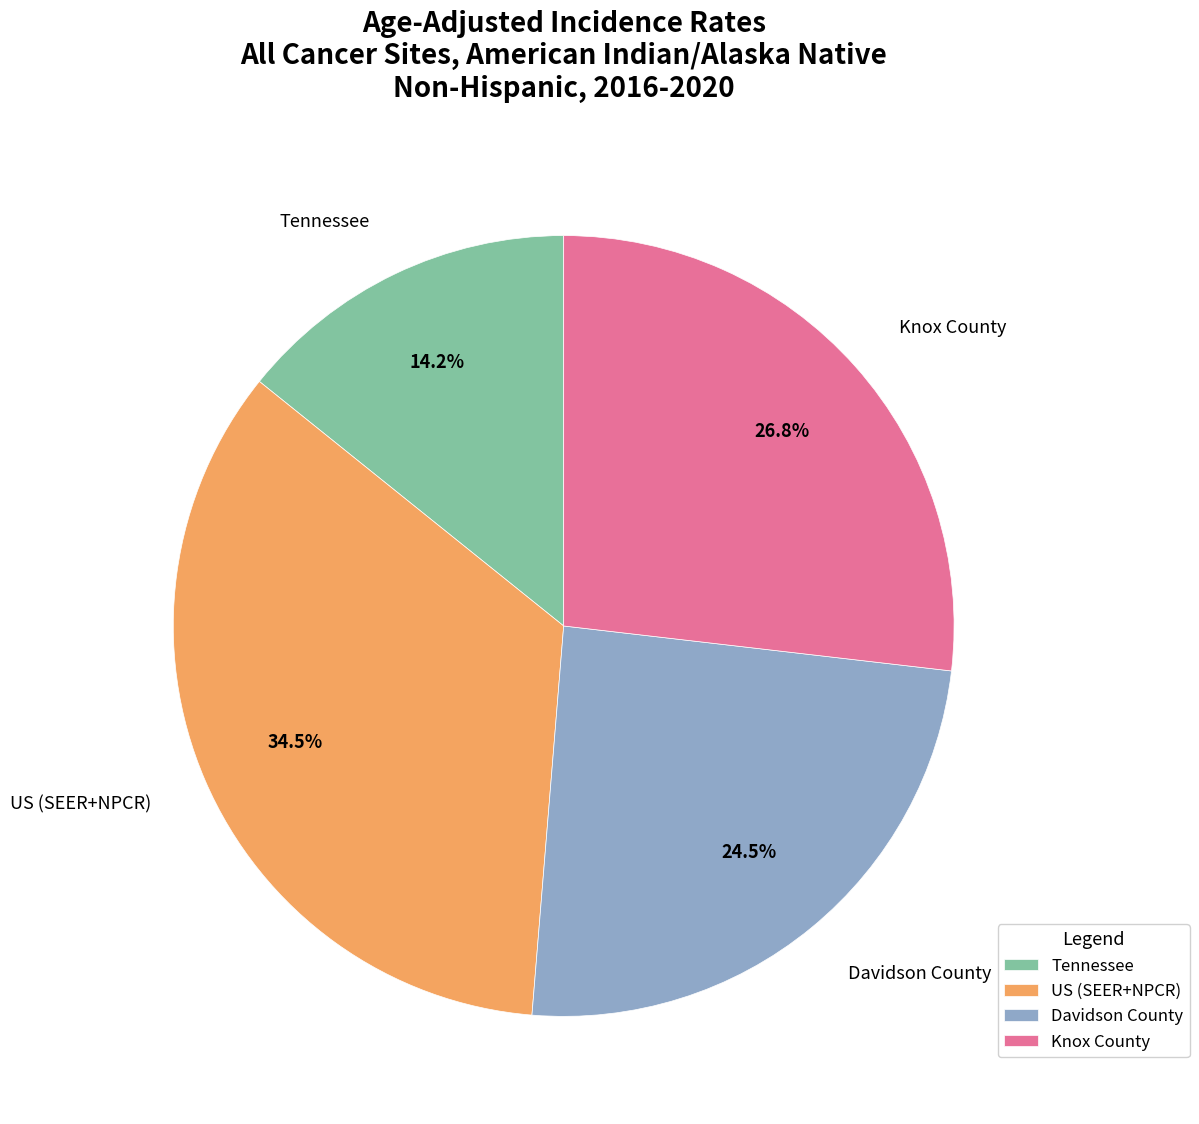

Is it true that Davidson County is 32% of the pie?

False